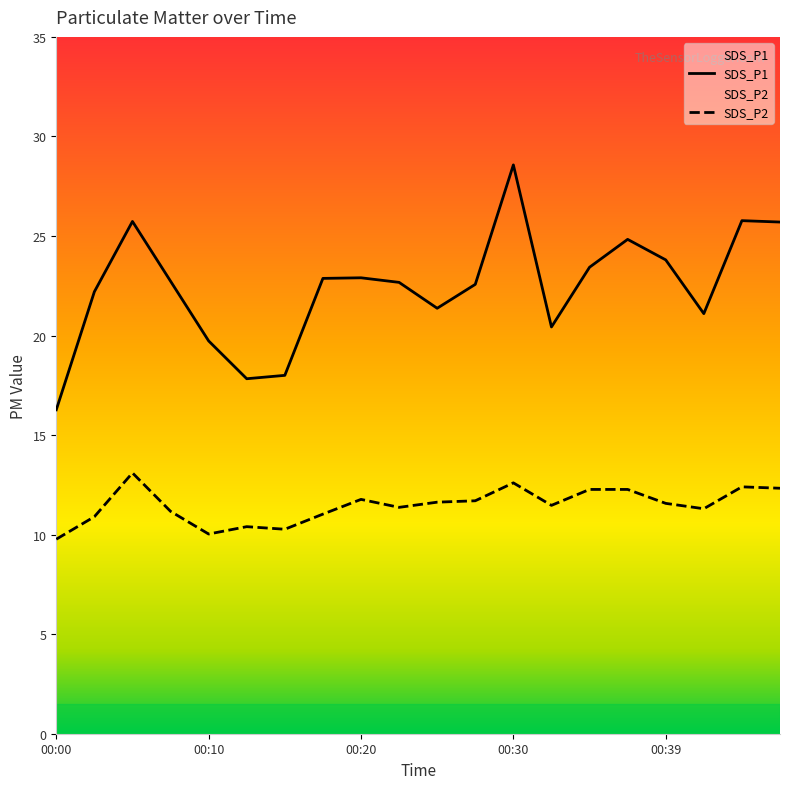

What is the minimum value shown in the chart?

9.8